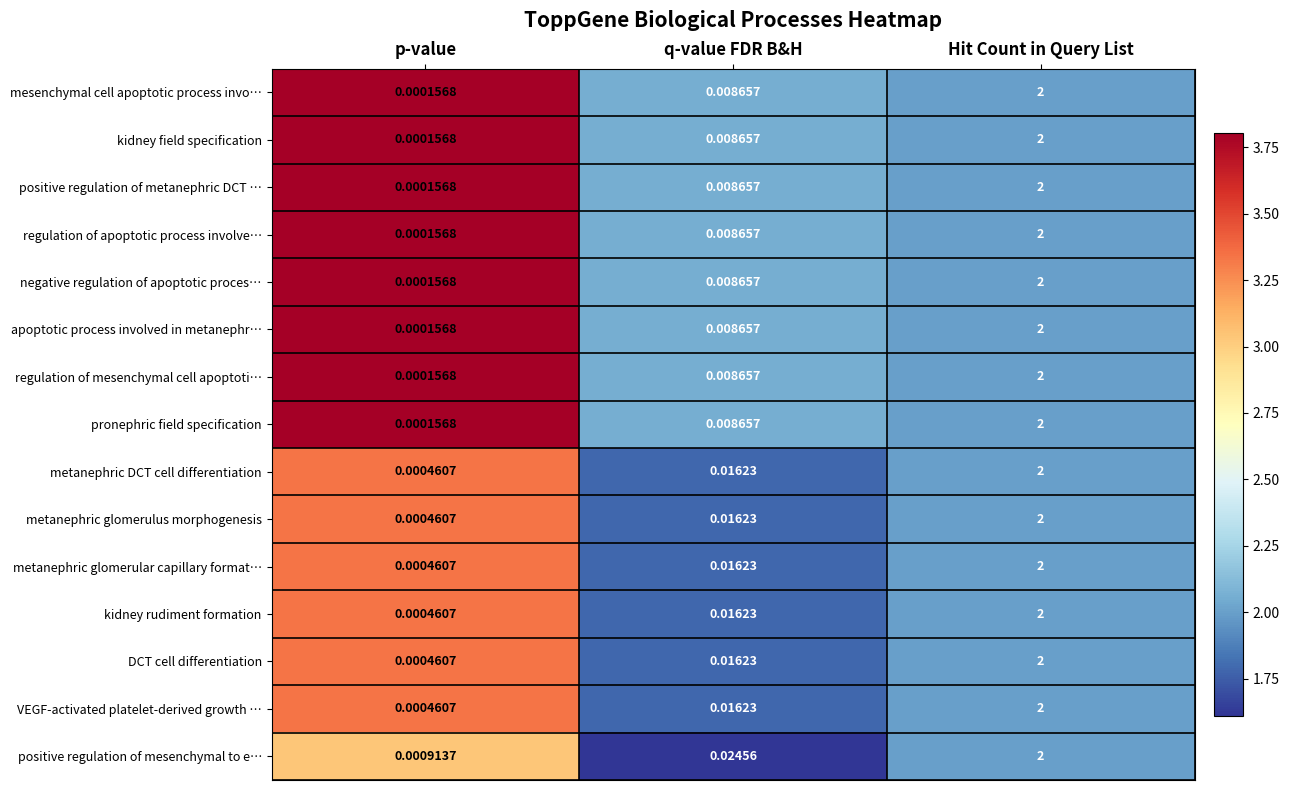

Rank the categories by regulation of mesenchymal cell apoptoti… value from highest to lowest.

Hit Count in Query List, q-value FDR B&H, p-value